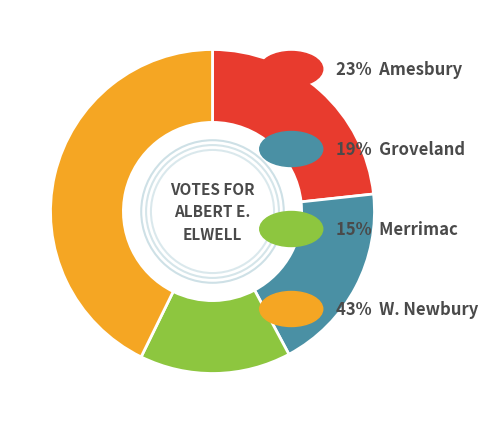

Is there a majority slice in this chart?

No